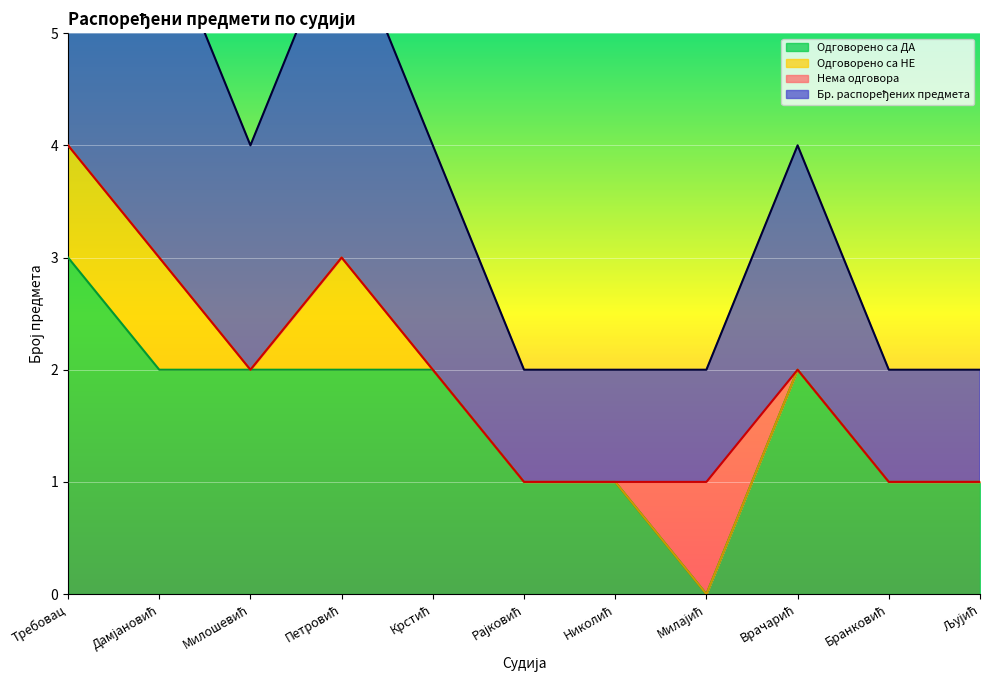

What is the sum of the Одговорено са ДА values at Требовац and Рајковић?

4